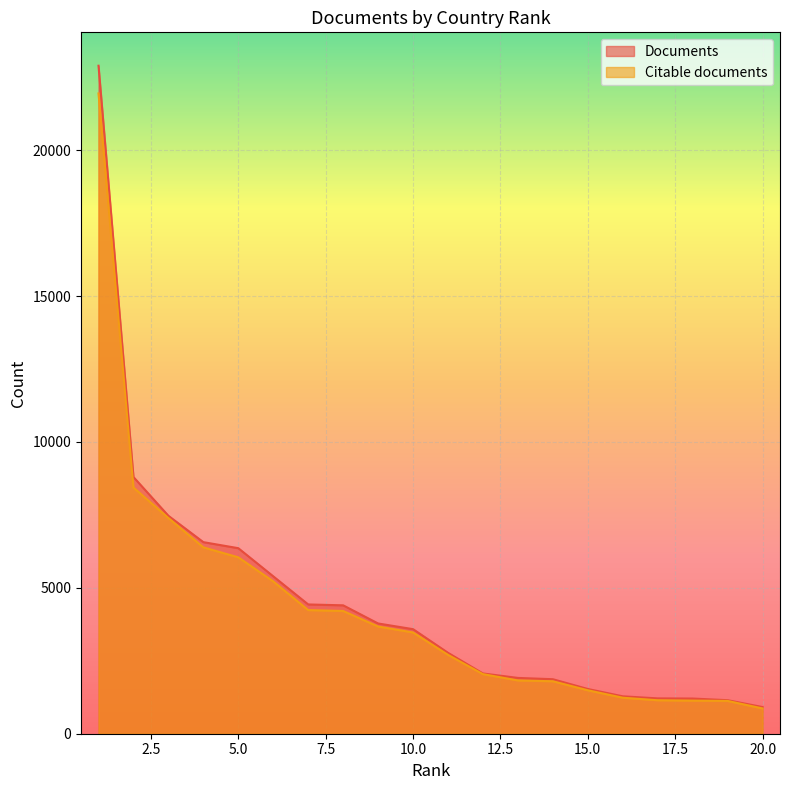

How many series are shown in this chart?

2